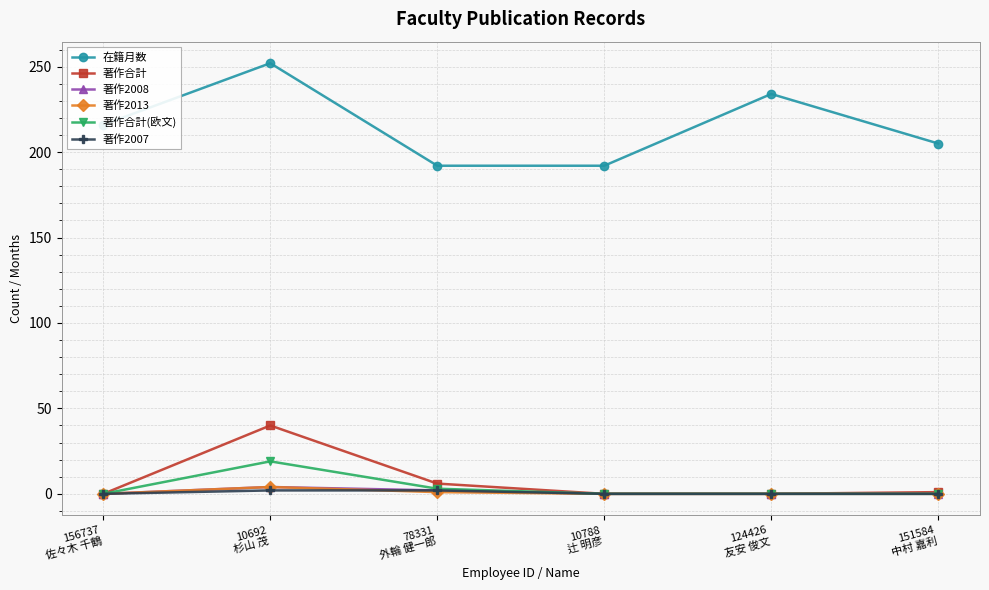

What is the highest value of the 在籍月数 series?

252